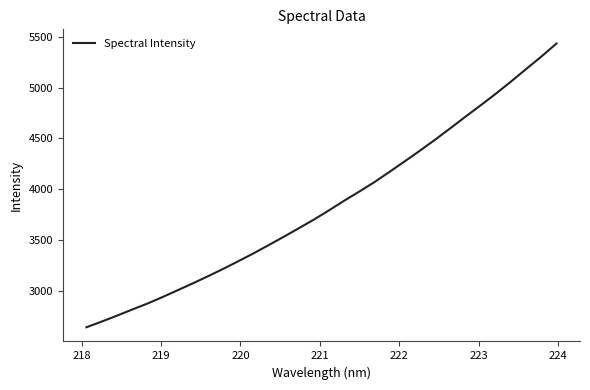

What is the greatest value displayed?

5432.7